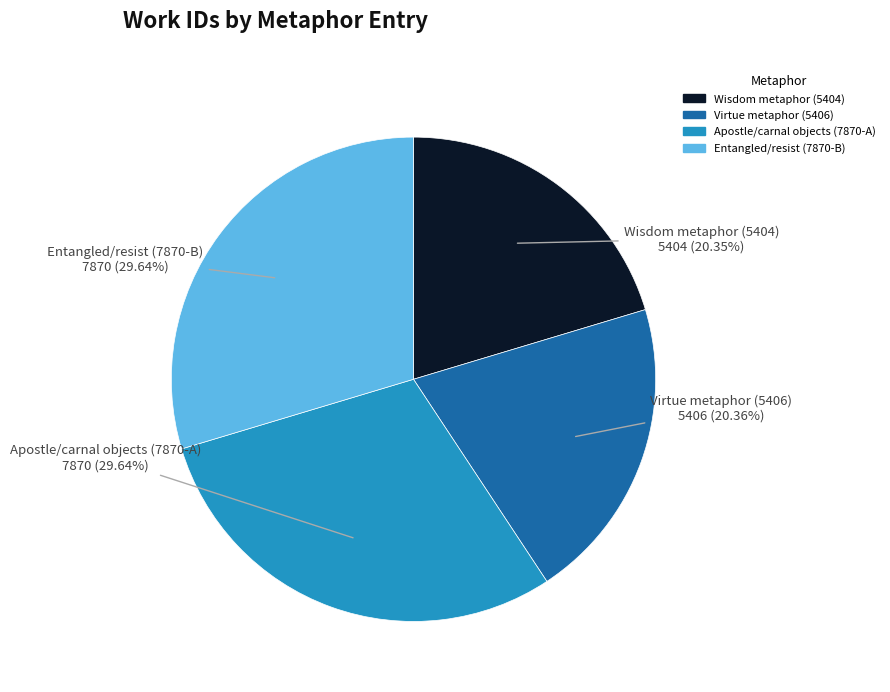

What portion of the pie excludes Wisdom metaphor (5404)?

79.6%